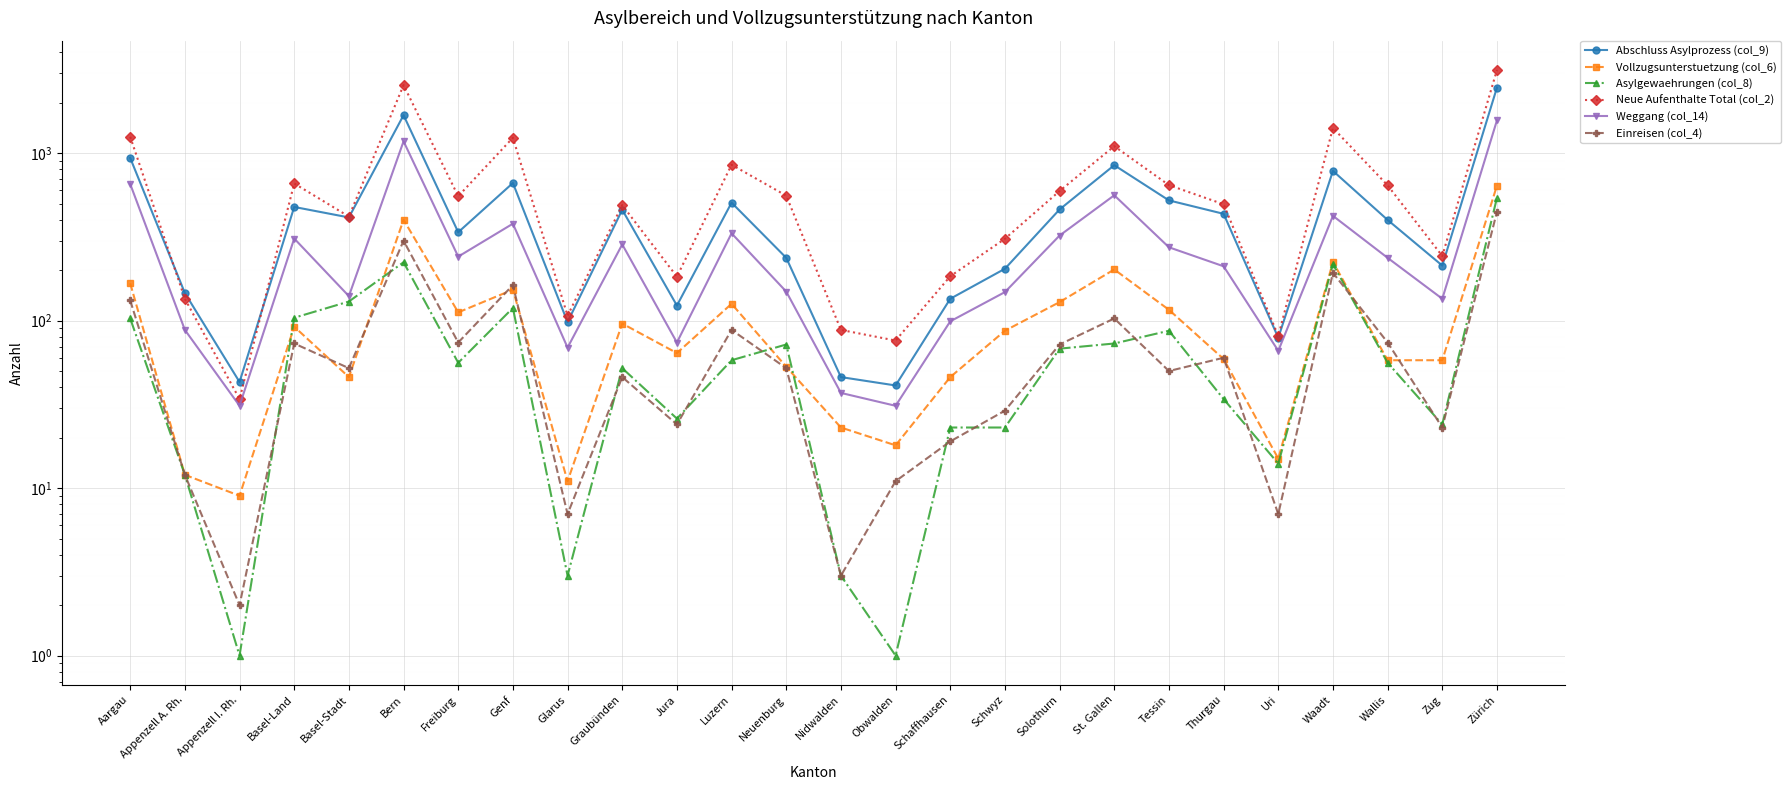

What is the label of the 5th point from the left?

Basel-Stadt